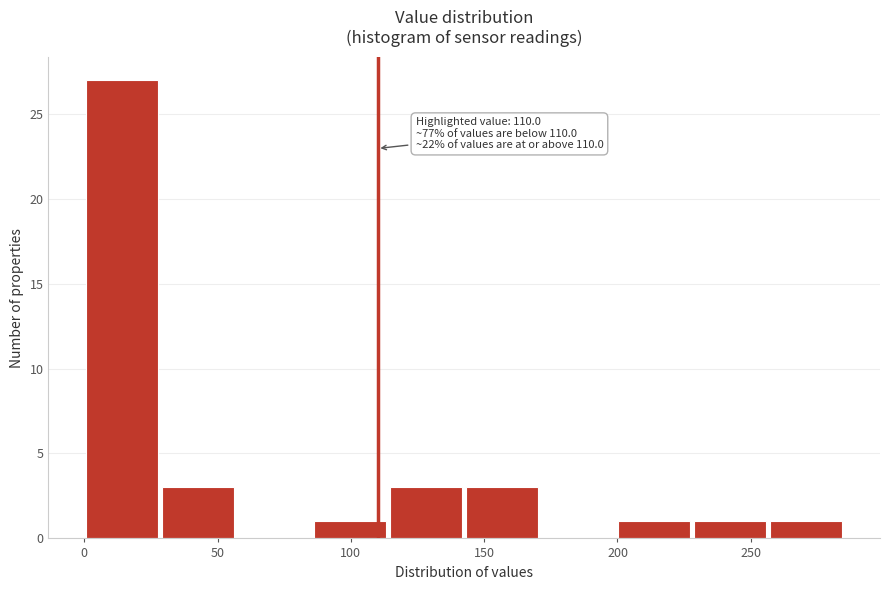

Over which range of the x-axis is the bar tallest?

0.0 to 28.5